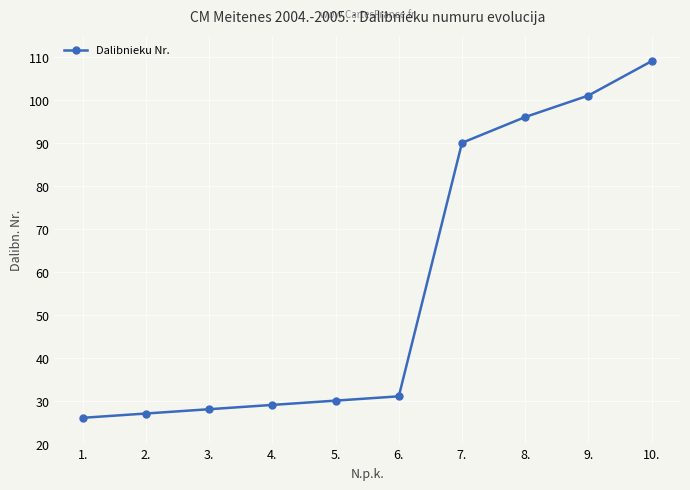

Rank the categories by value from highest to lowest.

10., 9., 8., 7., 6., 5., 4., 3., 2., 1.